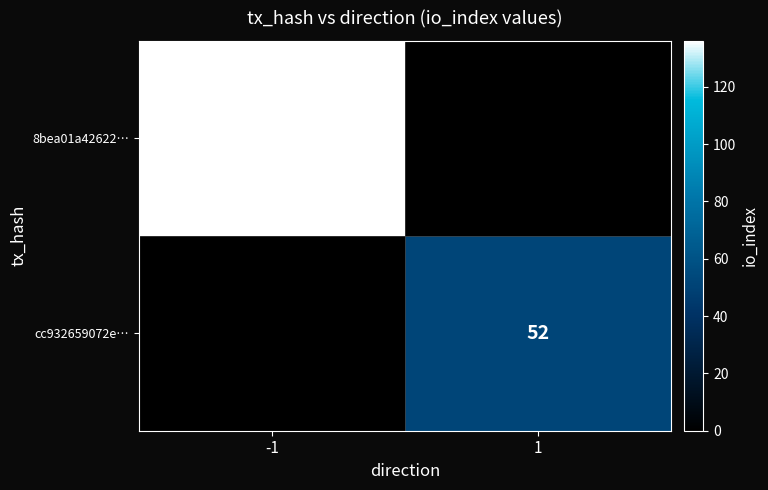

Is the value of cc932659072e… at 1 greater than the value of 8bea01a42622… at -1?

No